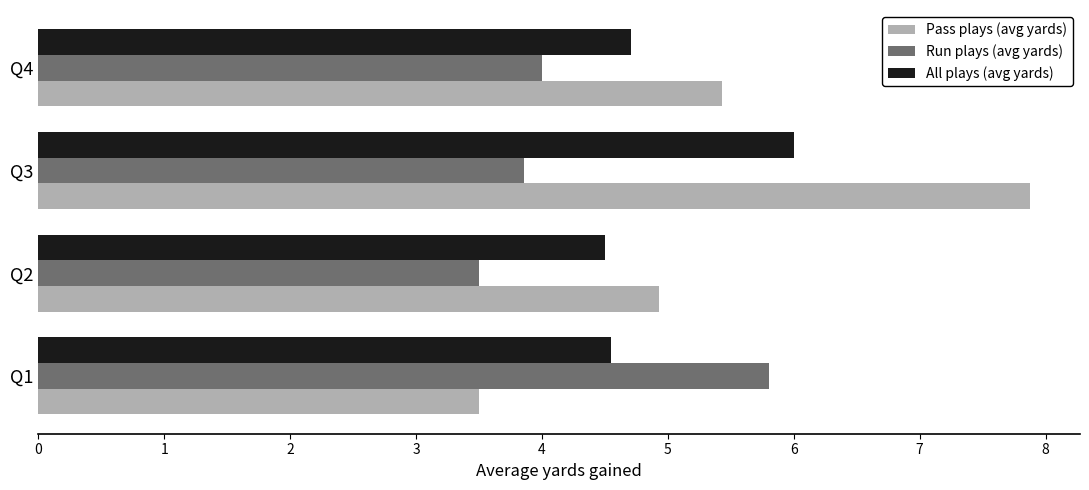

At Q3, list the series in order from largest to smallest.

Pass plays (avg yards), All plays (avg yards), Run plays (avg yards)